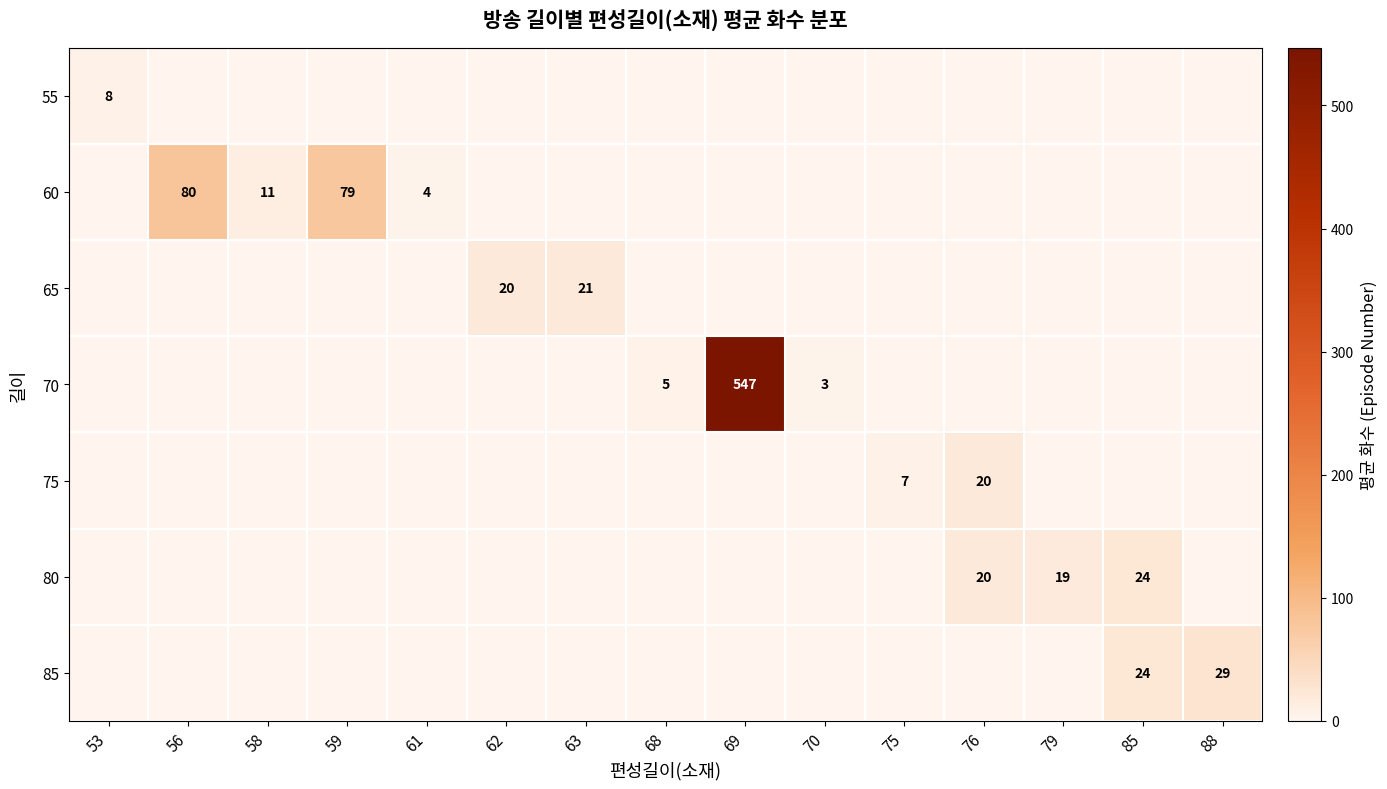

The 85 series shows 13 at 88. True or false?

False